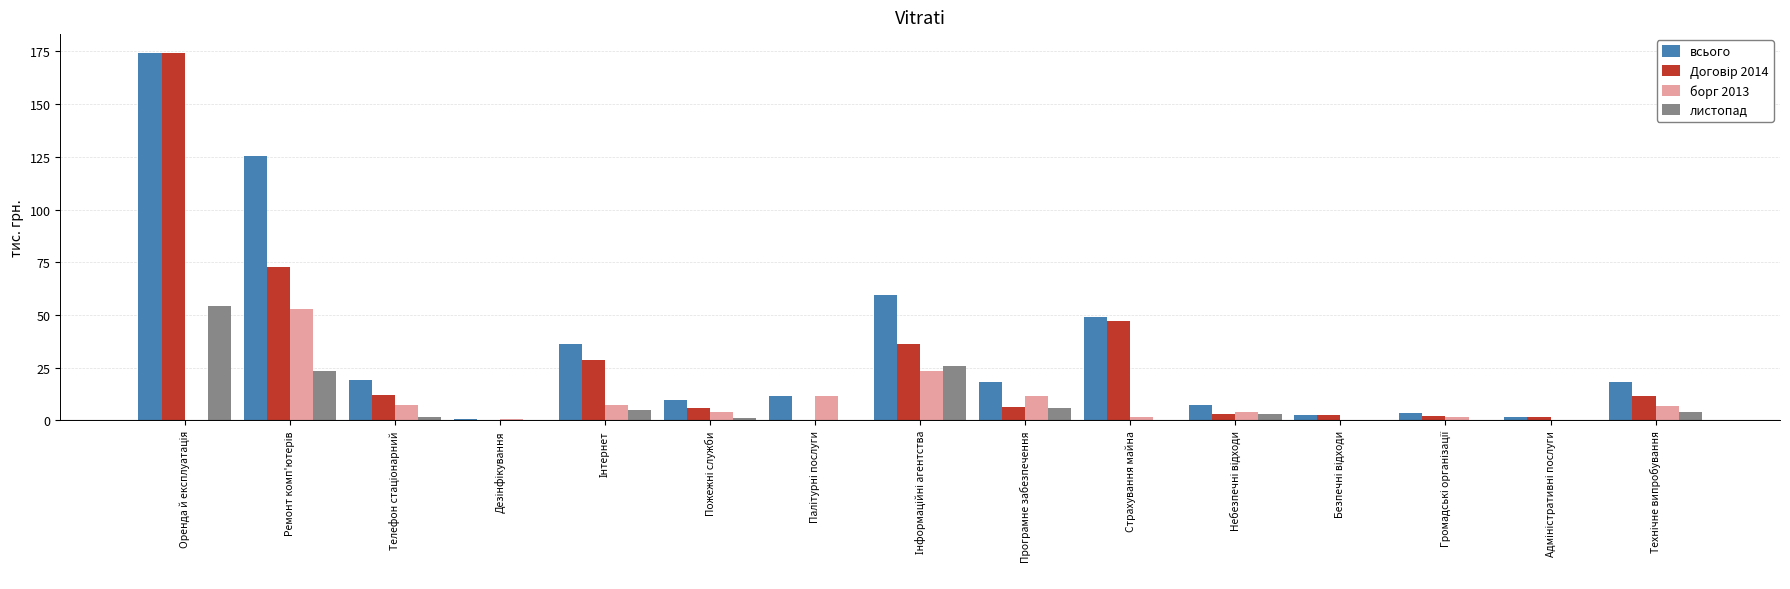

What is the sum of all всього values?

537.3